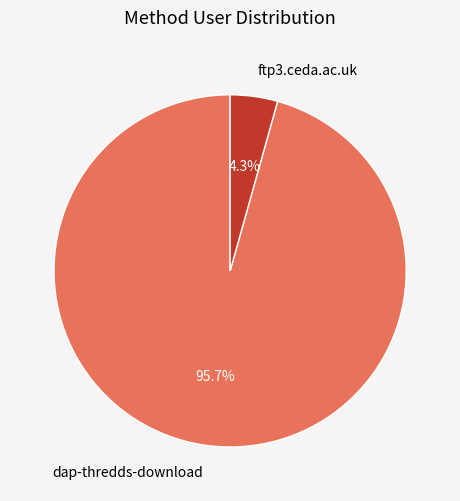

What percentage is the dap-thredds-download slice, to the nearest percent?

96%